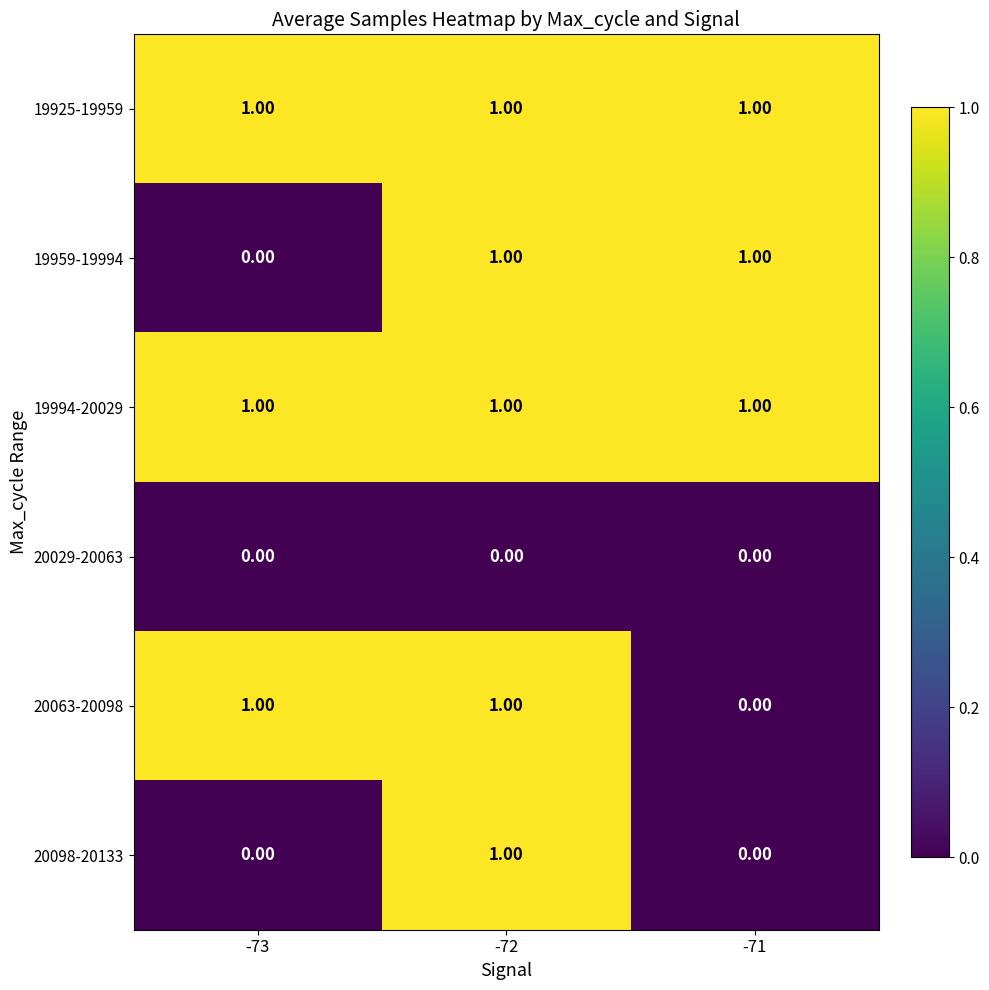

What is the sum of all 19994-20029 values?

3